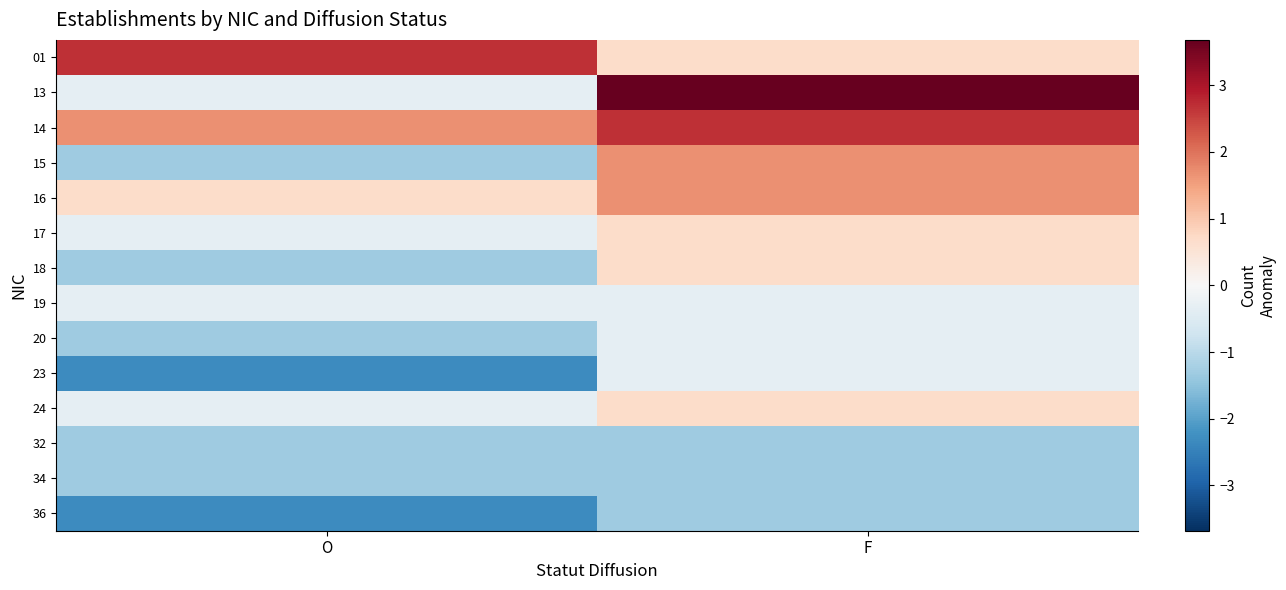

List the series in order of their peak value, highest first.

13, 01, 14, 15, 16, 17, 18, 24, 19, 20, 23, 32, 34, 36